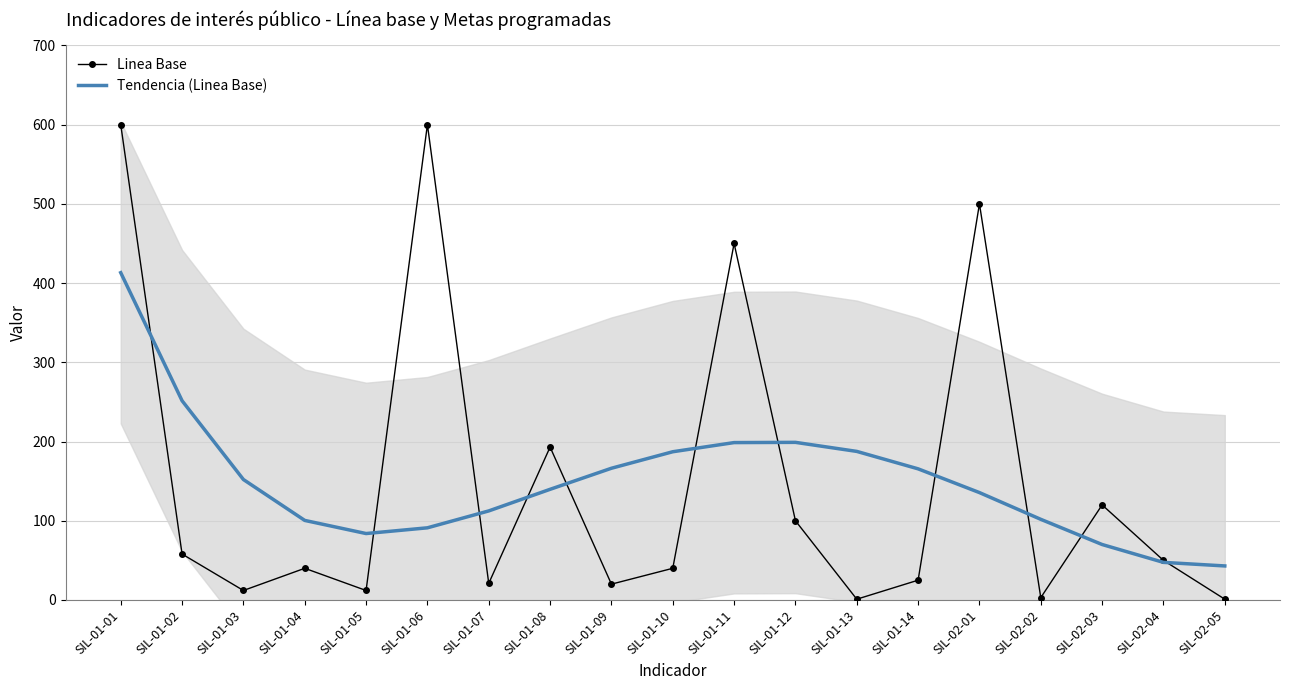

True or false: Tendencia (Linea Base) and Linea Base cross at least once.

True